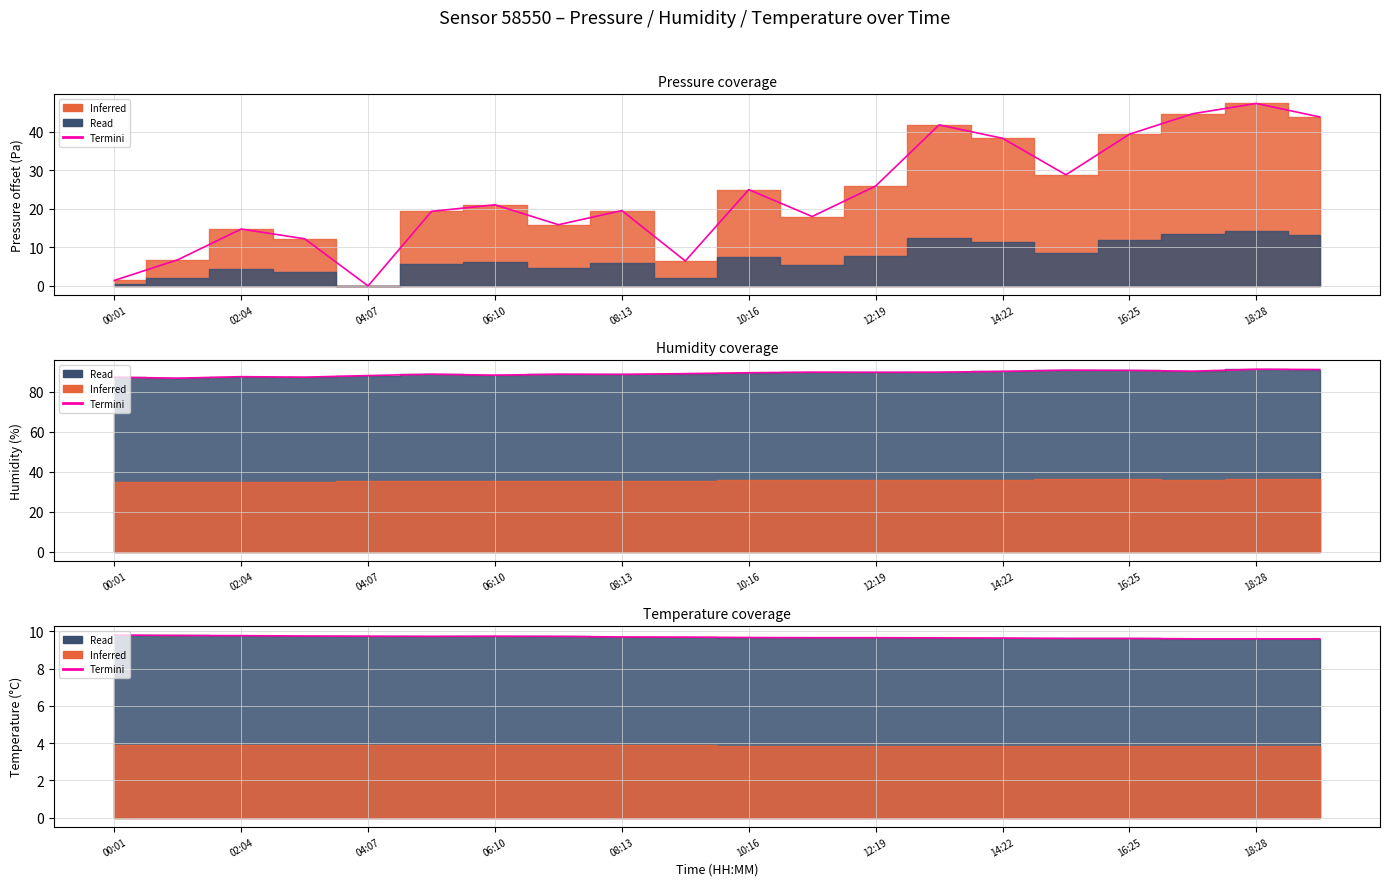

How many interior local peaks (higher than both neighbors) does the data have?

1